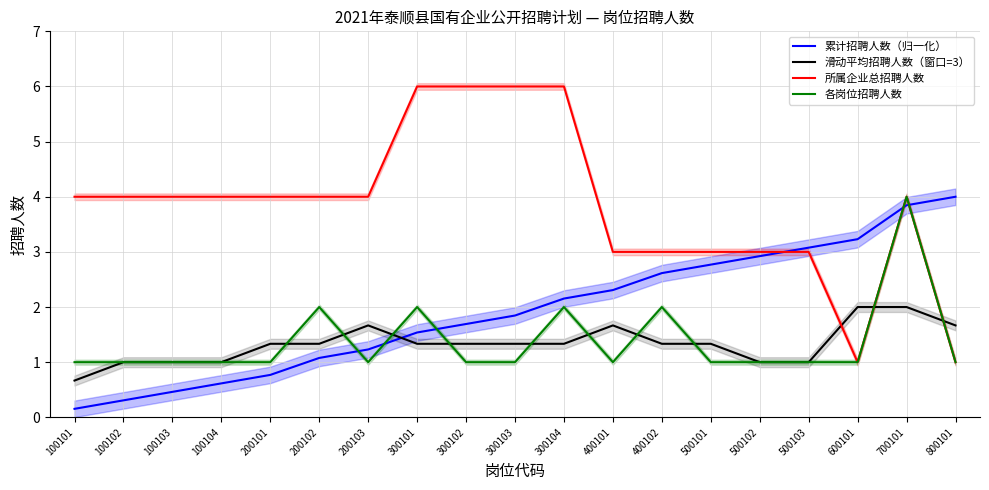

At which label does 各岗位招聘人数 reach its minimum?

100101